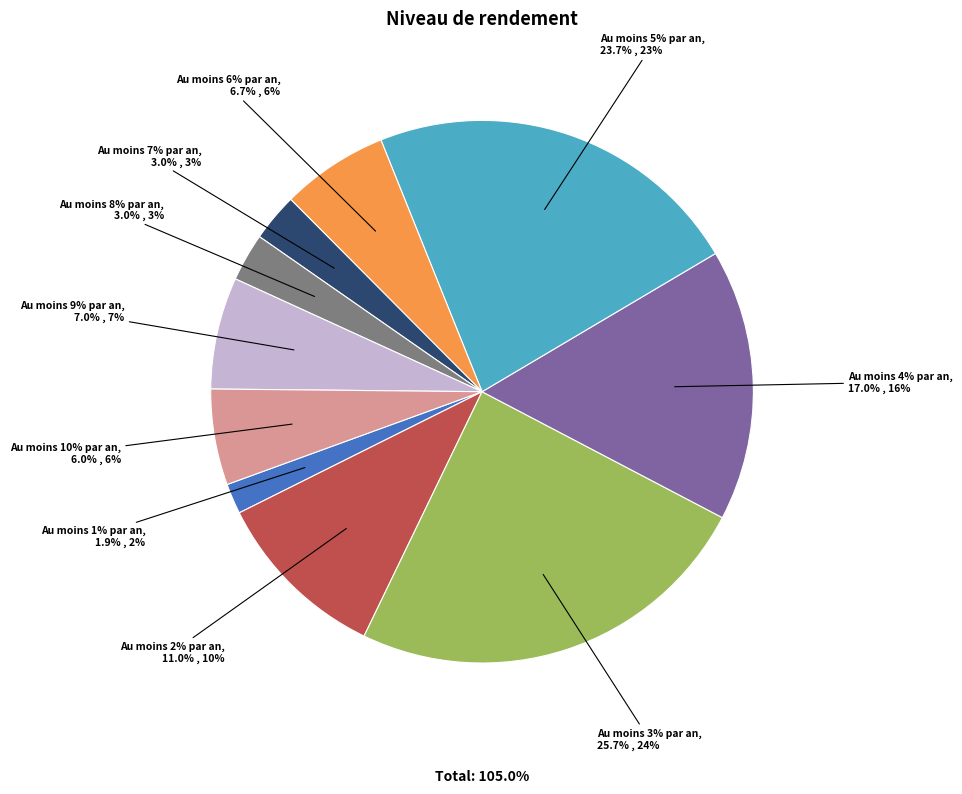

Is there a majority slice in this chart?

No